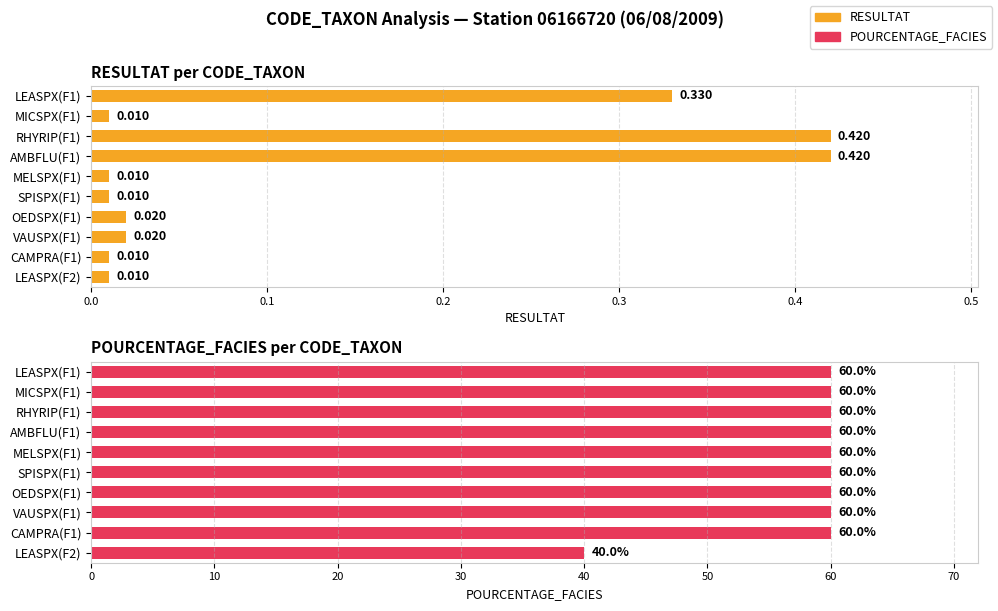

Rank the series by their average value, from lowest to highest.

RESULTAT, POURCENTAGE_FACIES